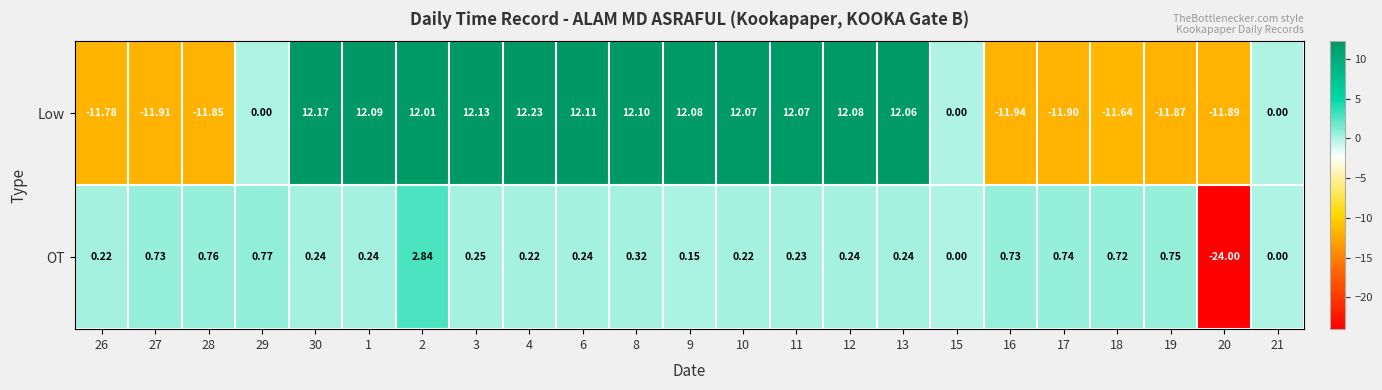

Which series has the largest total across all categories?

Low